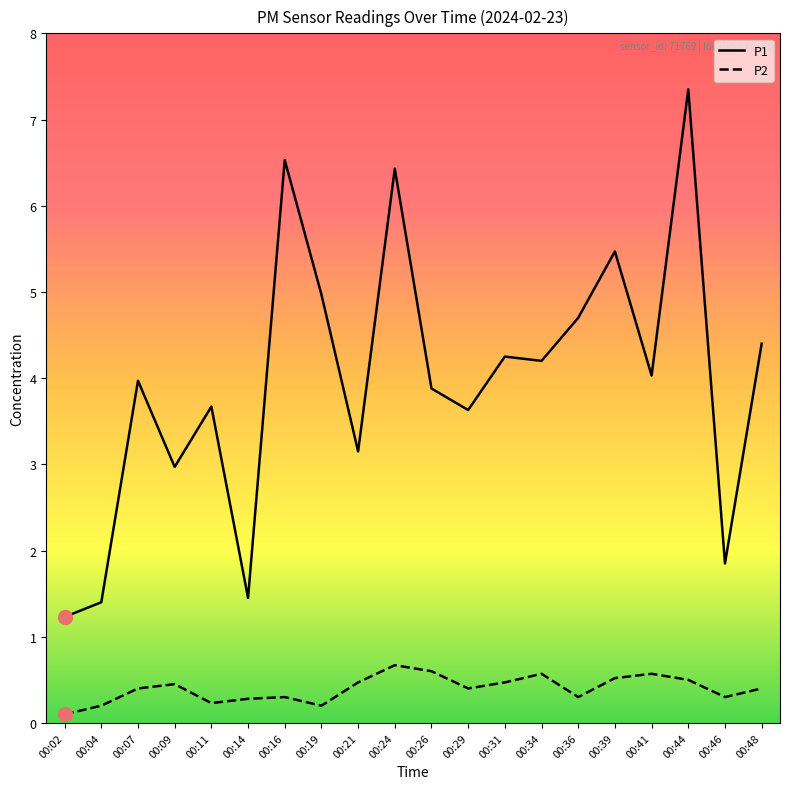

Which series has the widest spread of values?

P1